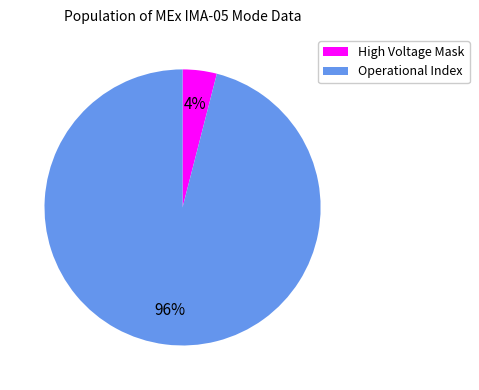

Is there any slice that represents more than half of the pie?

Yes